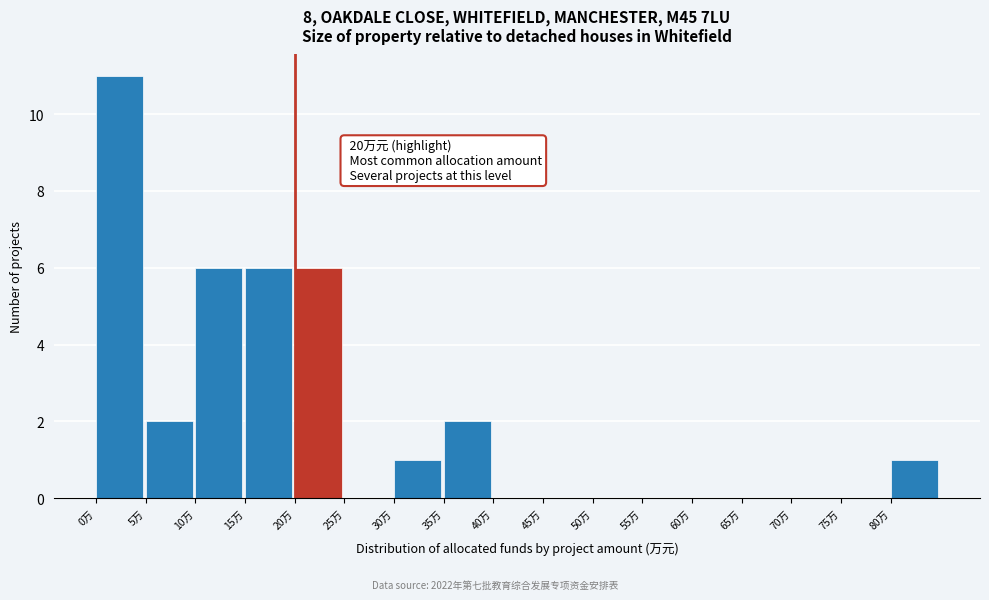

Which range on the x-axis has the tallest bar?

0 to 5